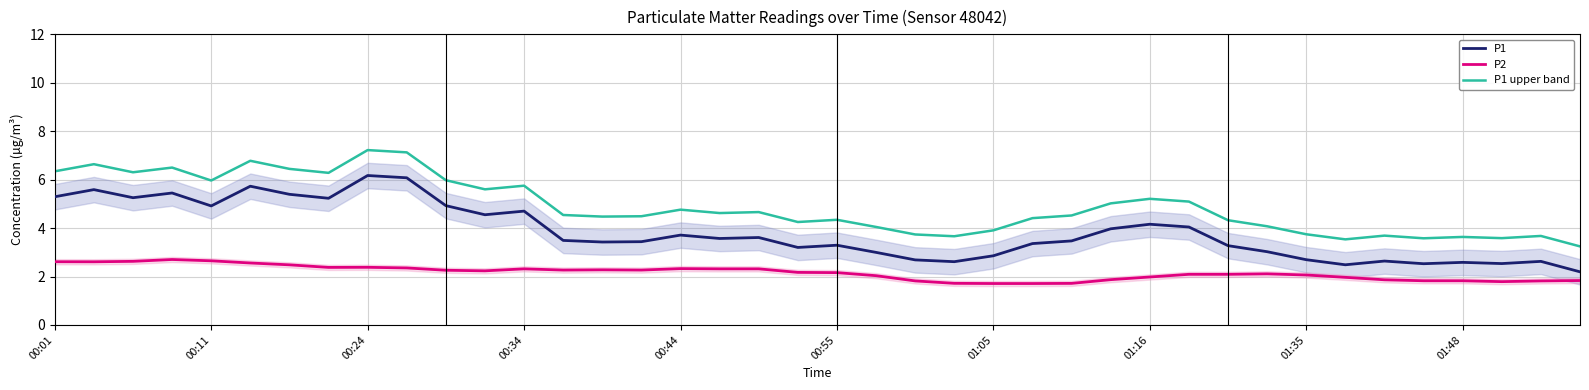

True or false: P1 upper band and P2 intersect in this chart.

False